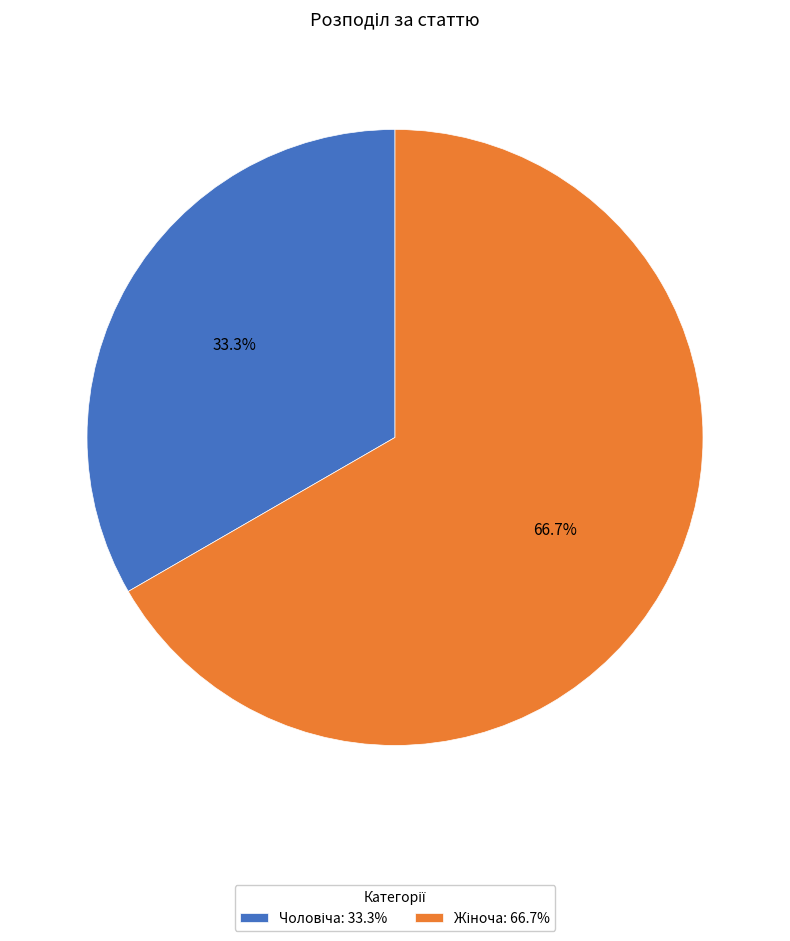

Does any single category account for the majority?

Yes